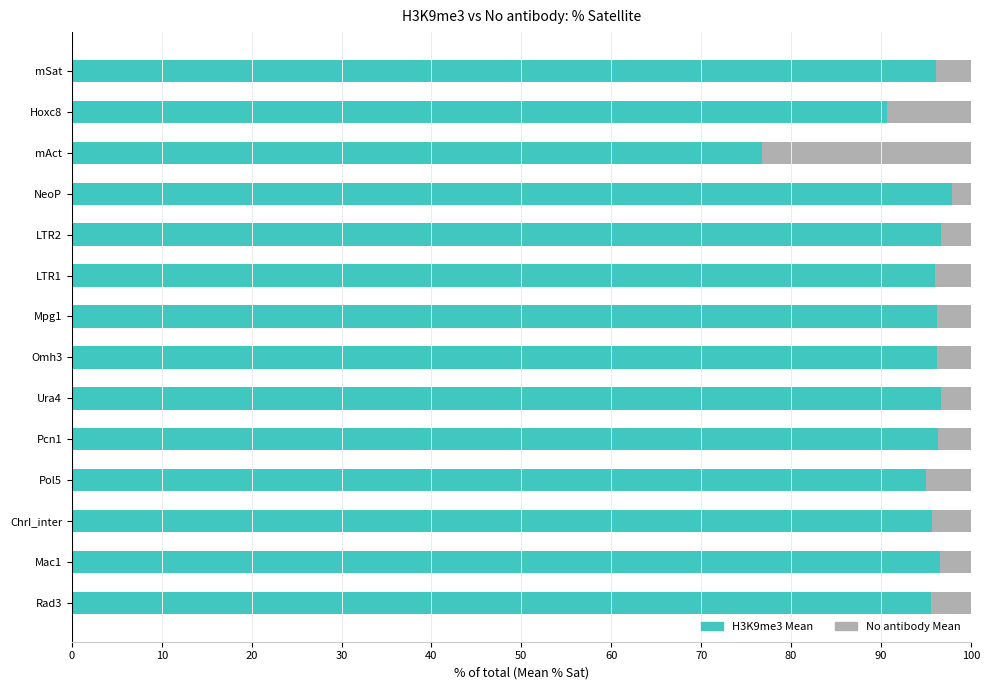

The value of H3K9me3 Mean at ChrI_inter is 95.6. True or false?

True